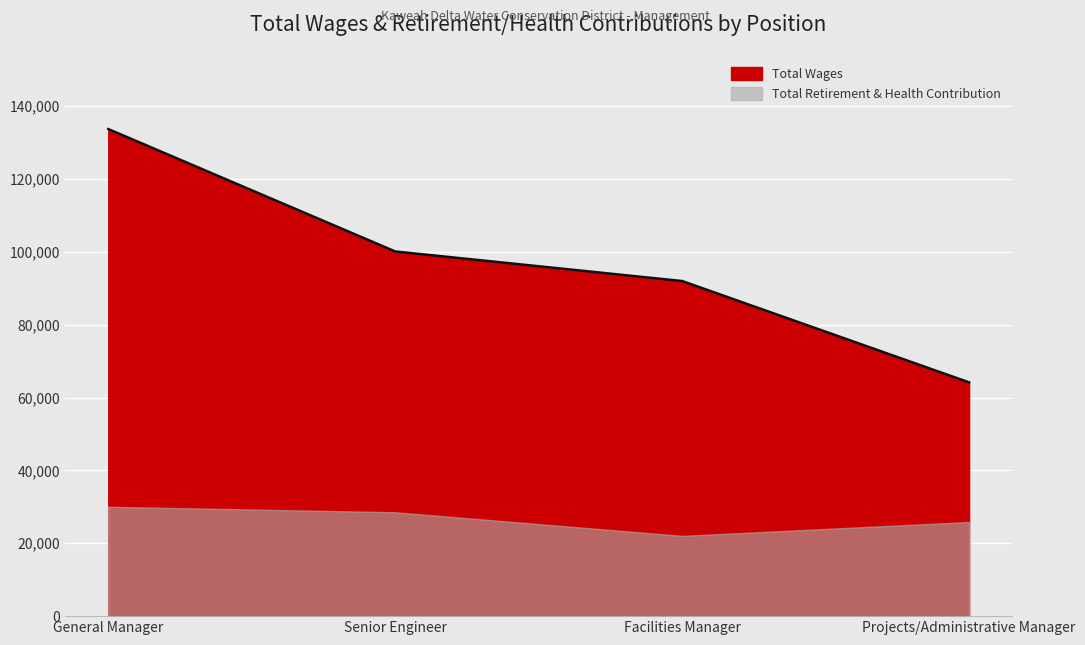

Approximately how many times larger is the value at General Manager compared to Facilities Manager?

1.5